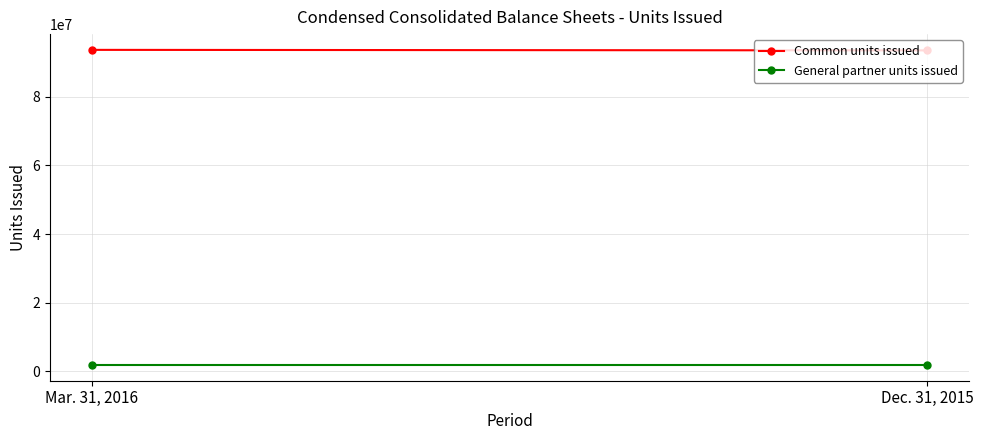

How many lines are shown in the chart?

2